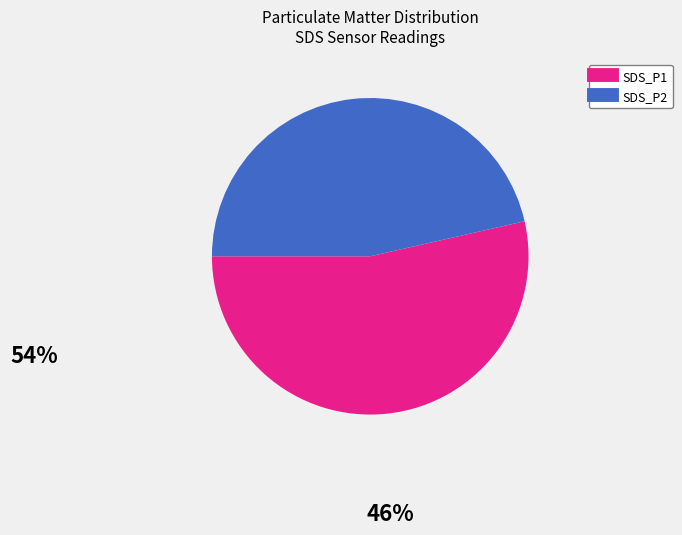

Rank the categories by value from lowest to highest.

SDS_P2, SDS_P1